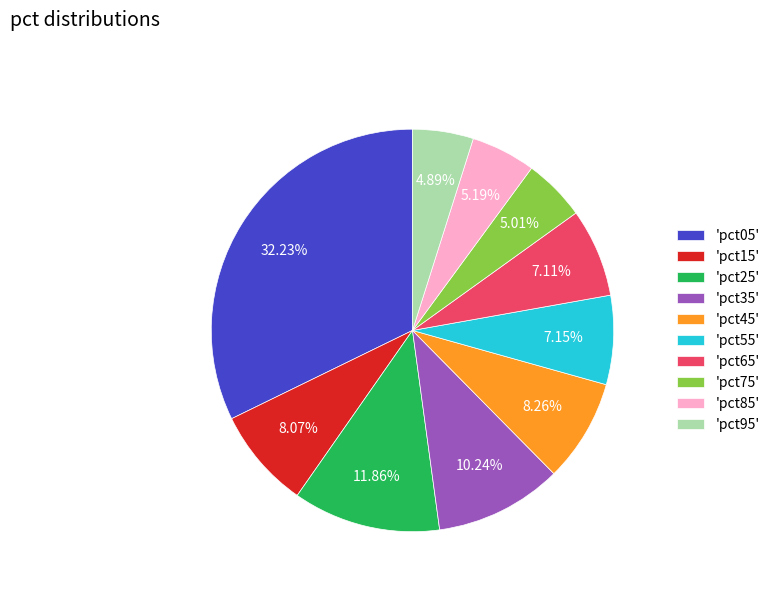

How many slices are in this pie chart?

10